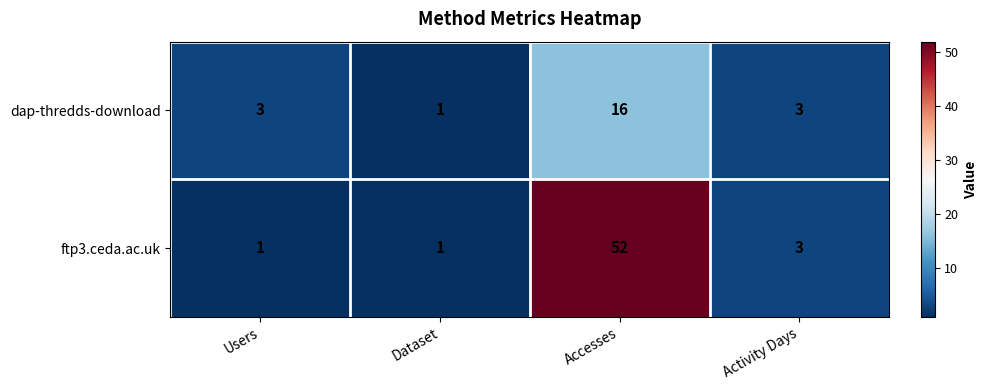

Reading right to left, extract all data points from this chart.

dap-thredds-download: 3	16	1	3
ftp3.ceda.ac.uk: 3	52	1	1